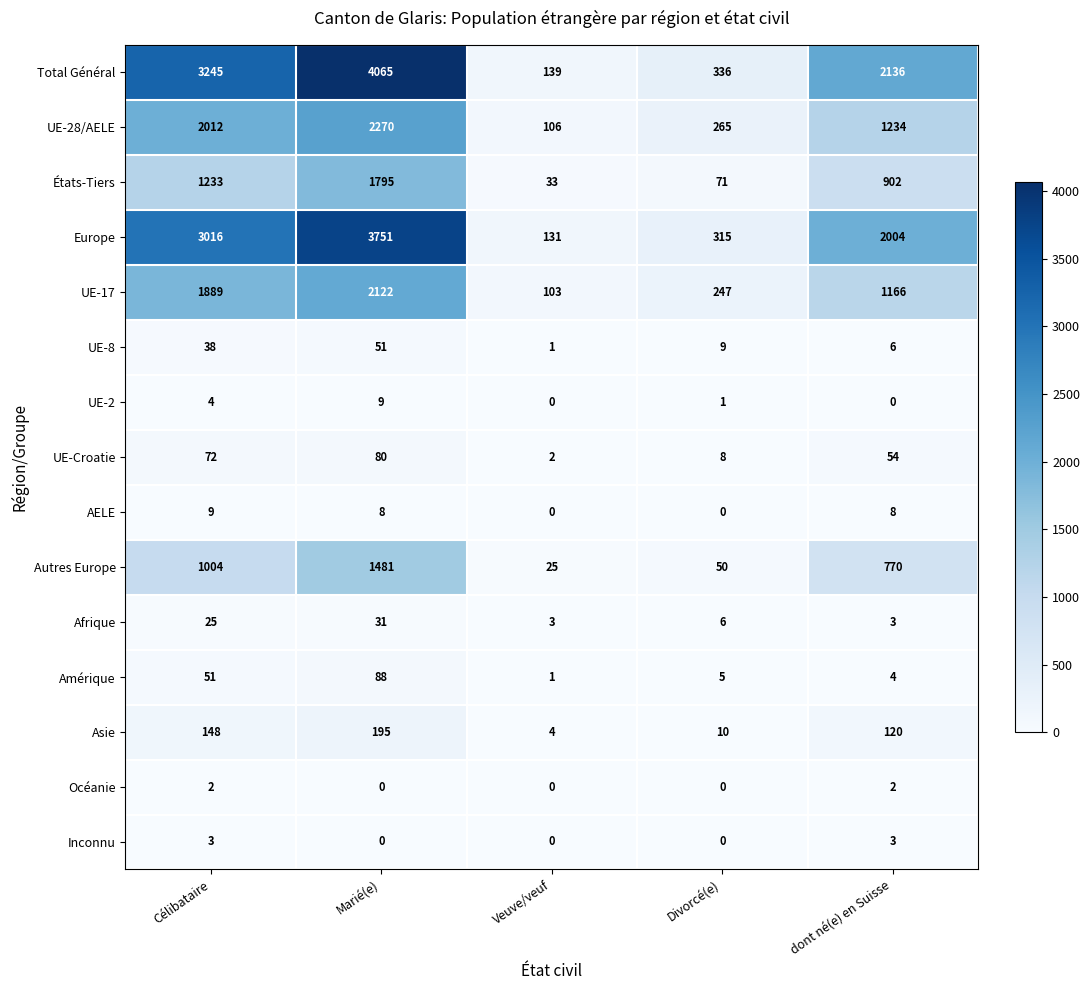

Which series has the widest spread of values?

Total Général